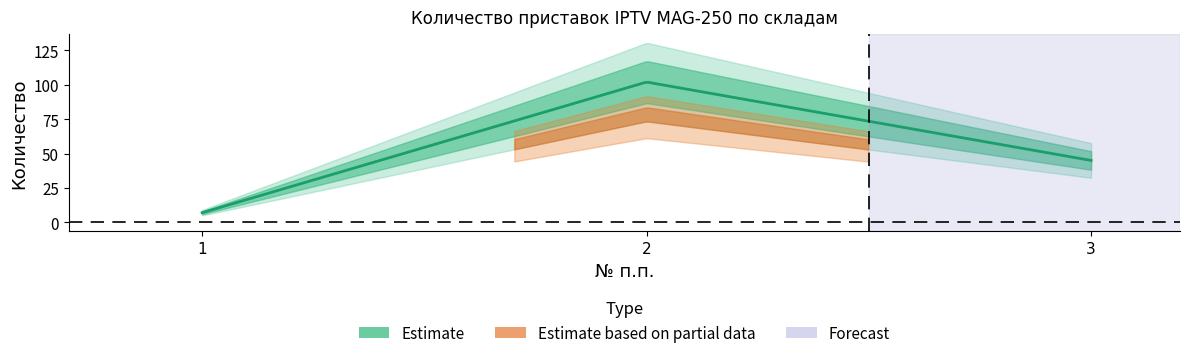

Rank the categories by value from highest to lowest.

2, 3, 1